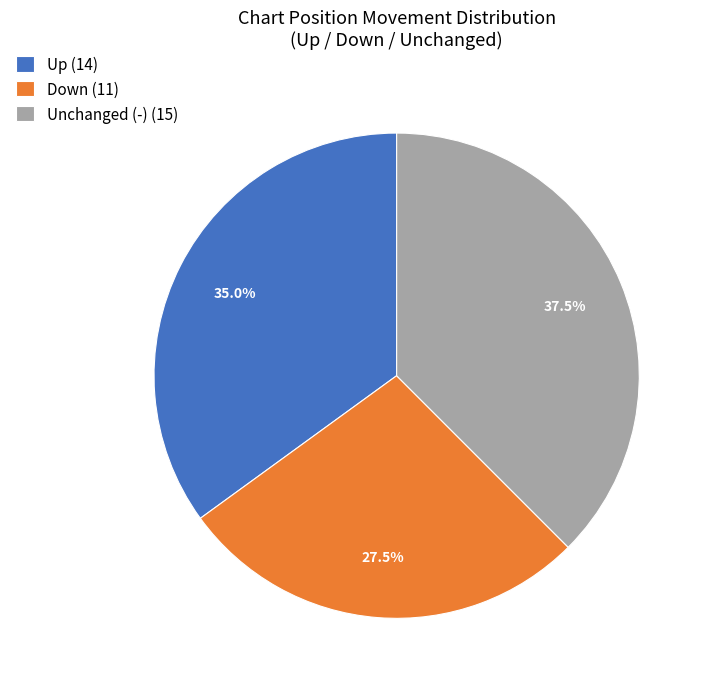

Rank the categories by value from highest to lowest.

Unchanged (-) (15), Up (14), Down (11)